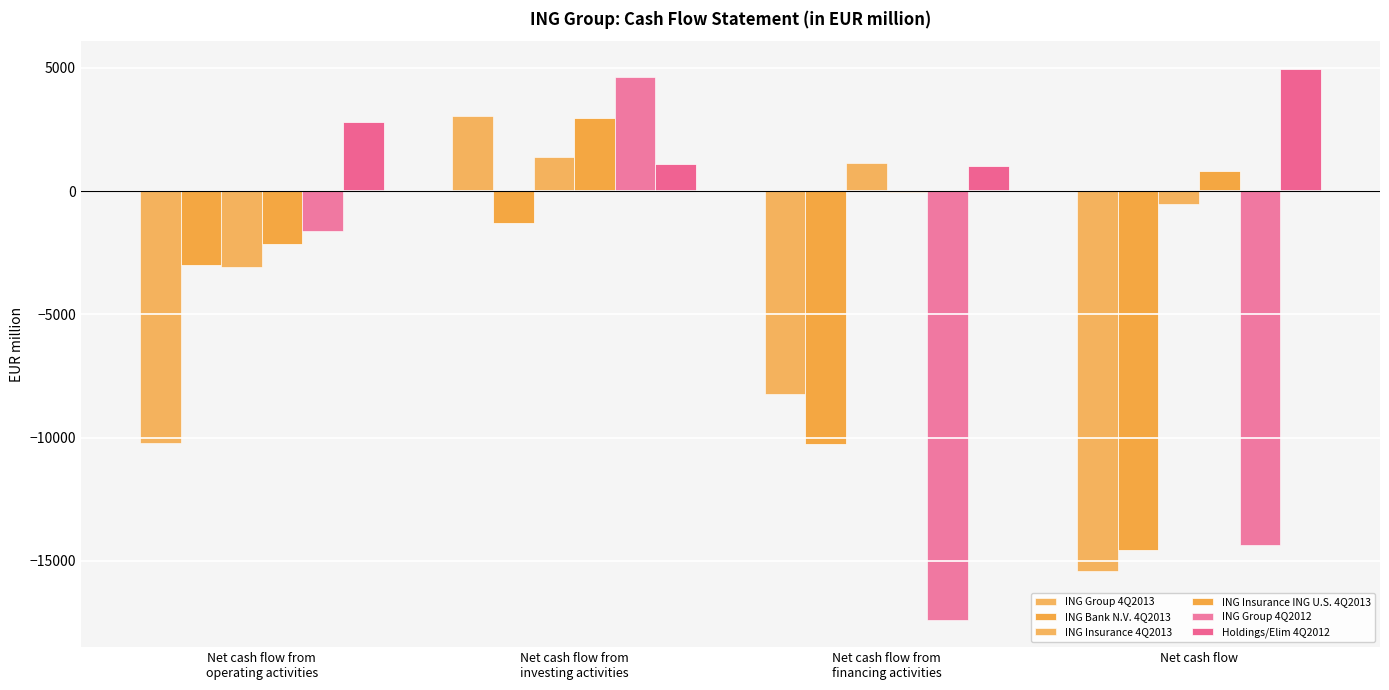

The value of ING Group 4Q2013 at Net cash flow from
financing activities is -8242. True or false?

True